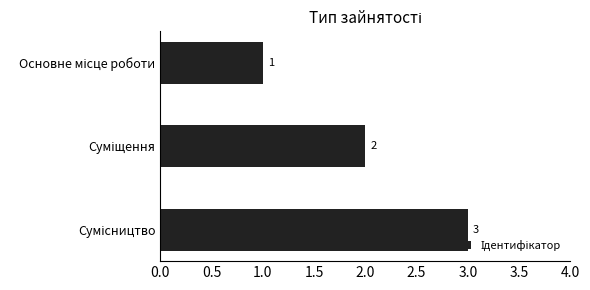

What is the sum of all values?

6